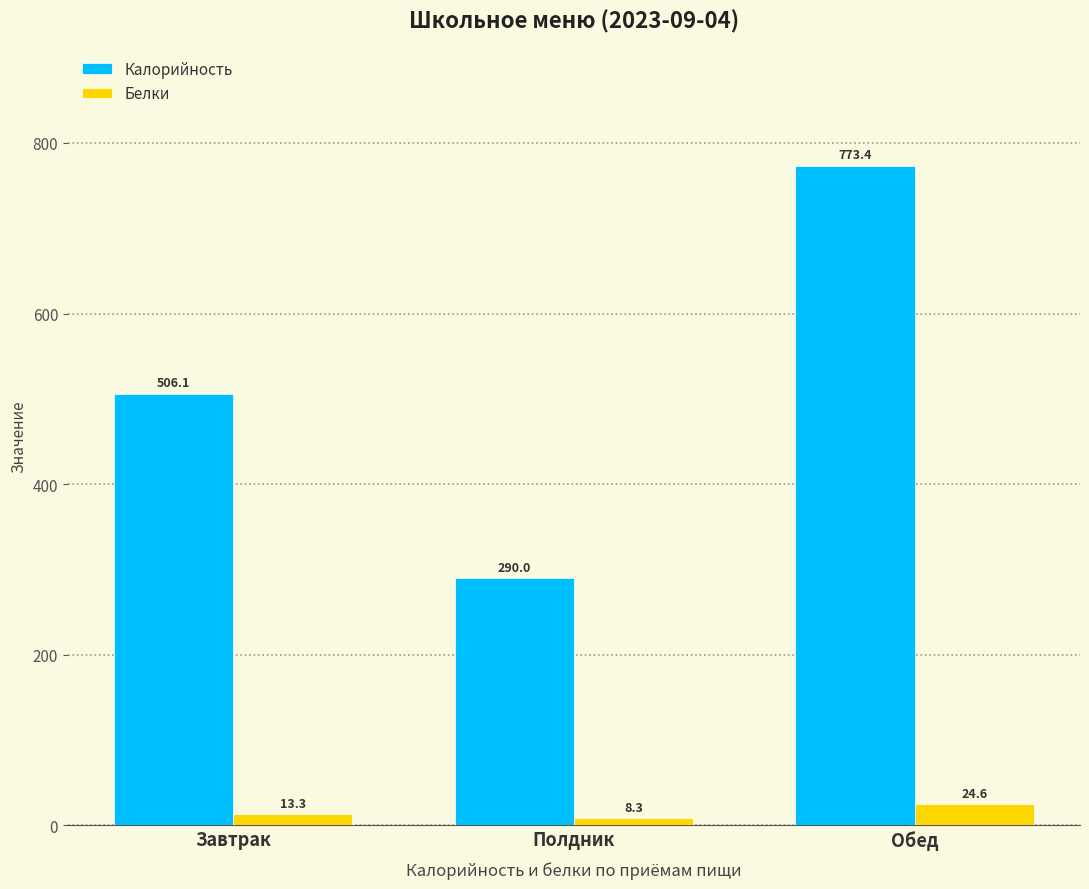

What is the approximate value of Калорийность at Завтрак?

506.1